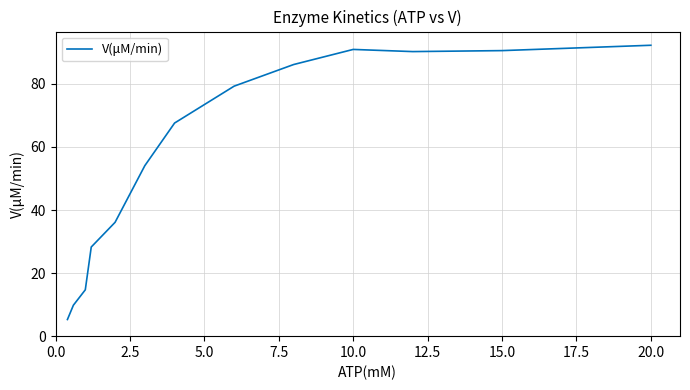

What is the difference between the maximum and minimum values?

87.0